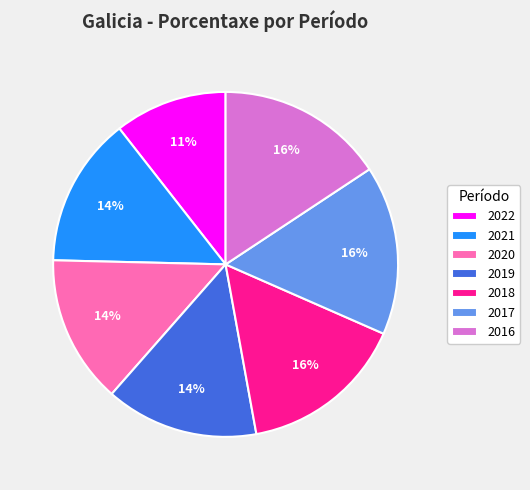

To the nearest percent, what is the average slice percentage?

14%